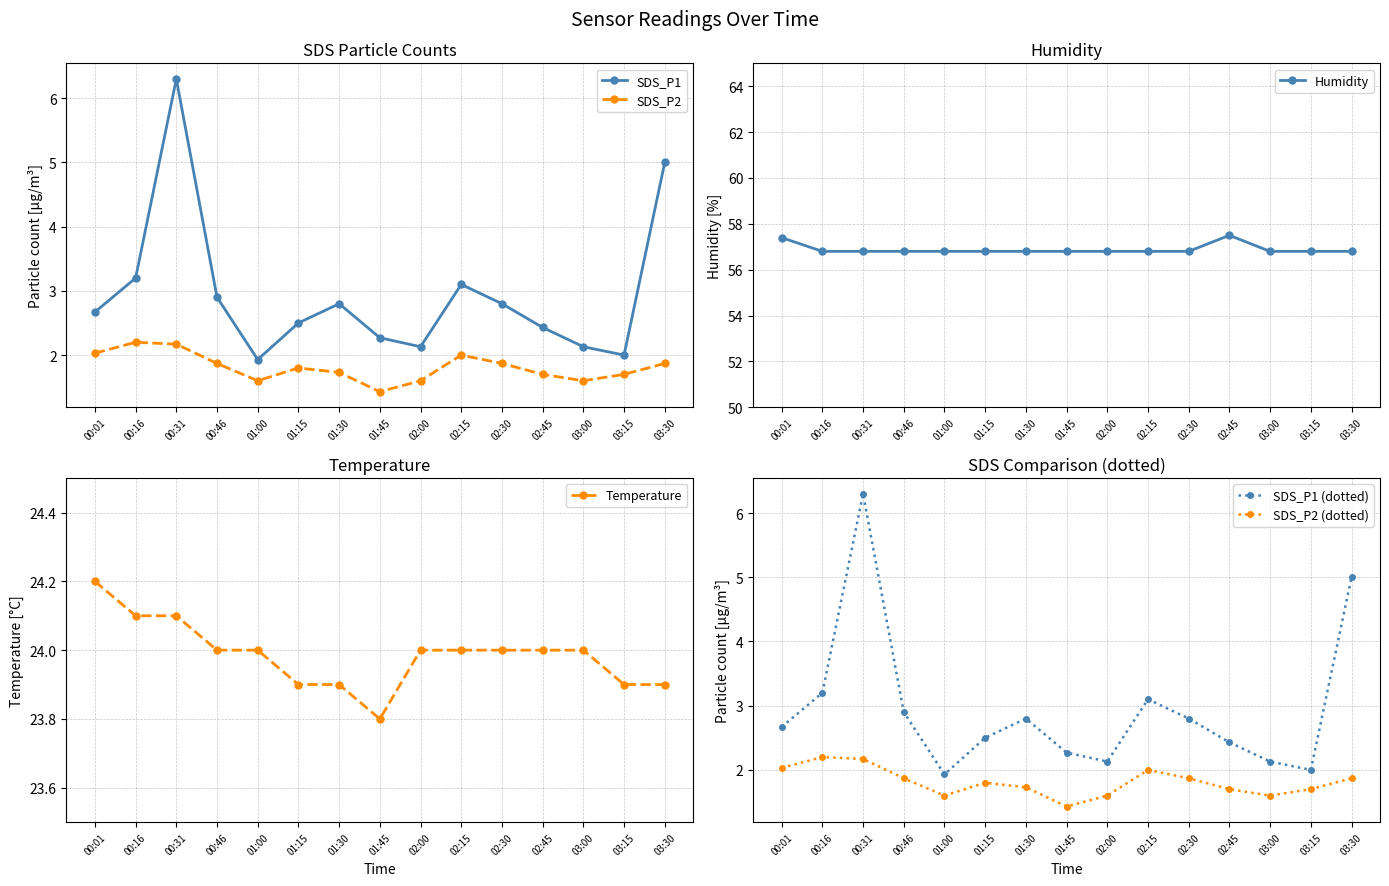

How many values in the Temperature series exceed 24?

3